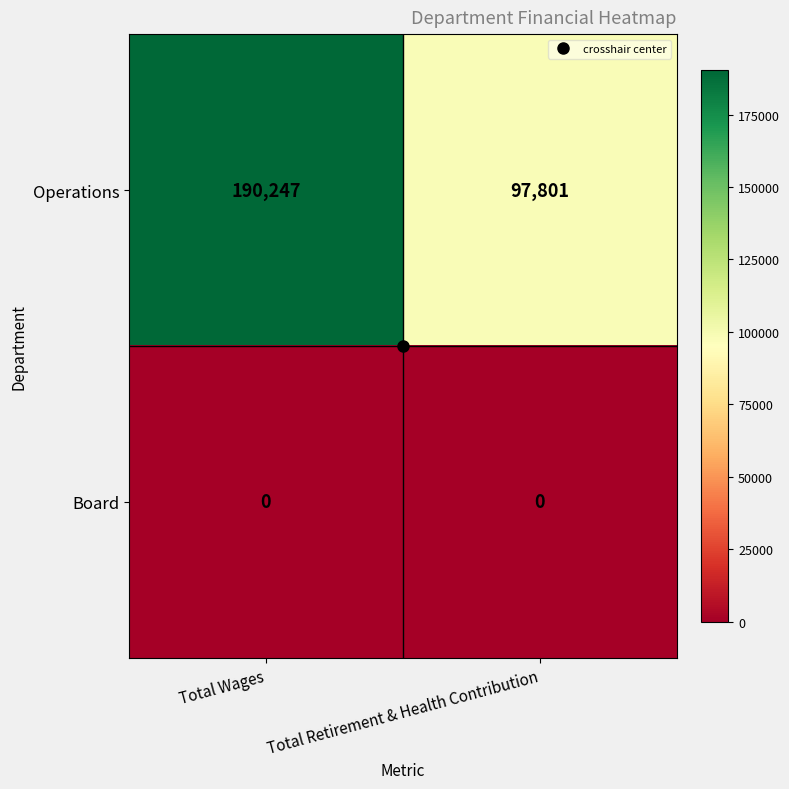

List the series in order of their peak value, lowest first.

Board, Operations